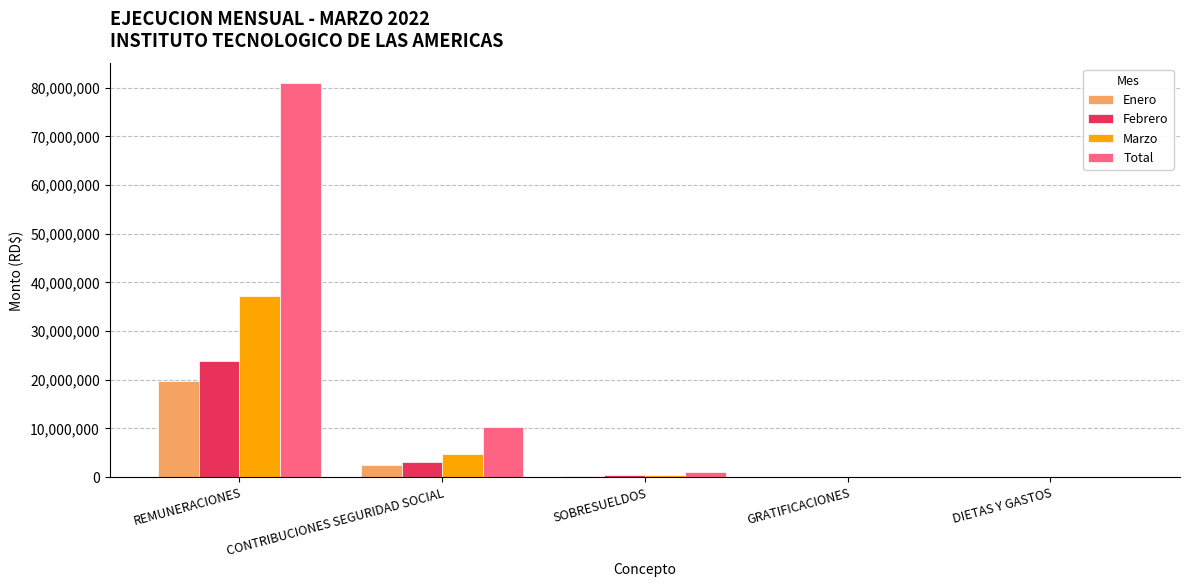

What are all the series names shown in the legend?

Enero, Febrero, Marzo, Total